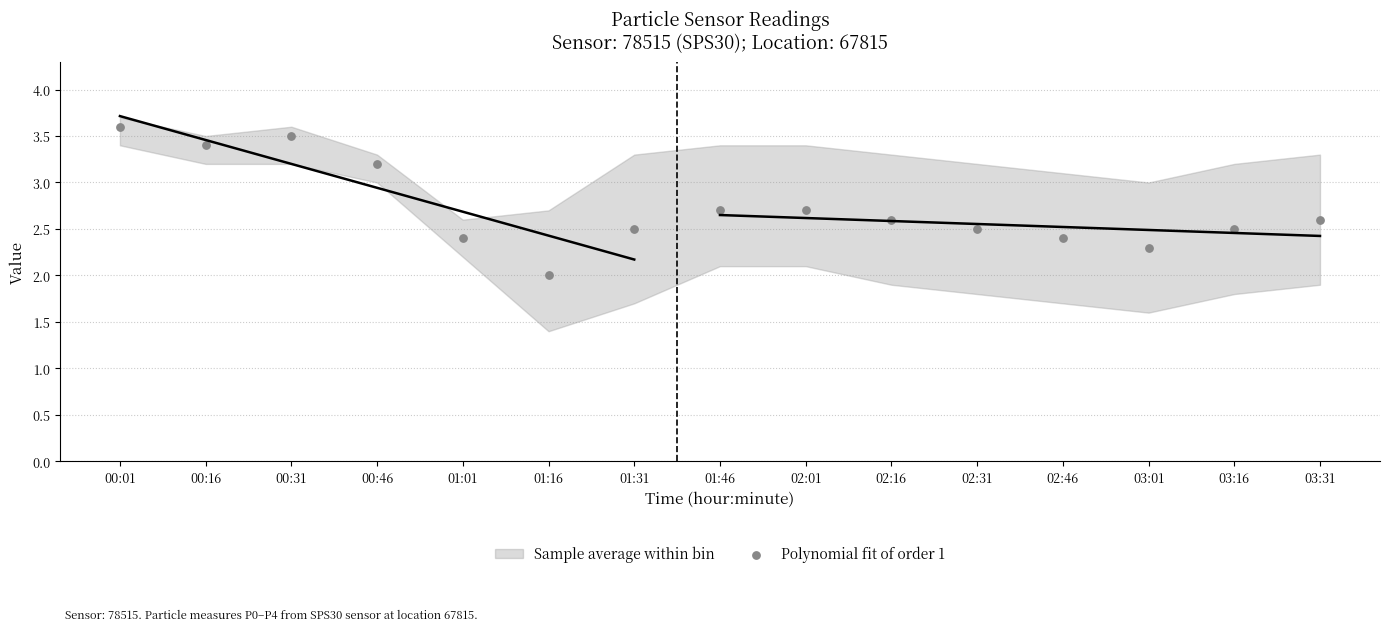

What is the range of Y values (max minus min)?

1.6